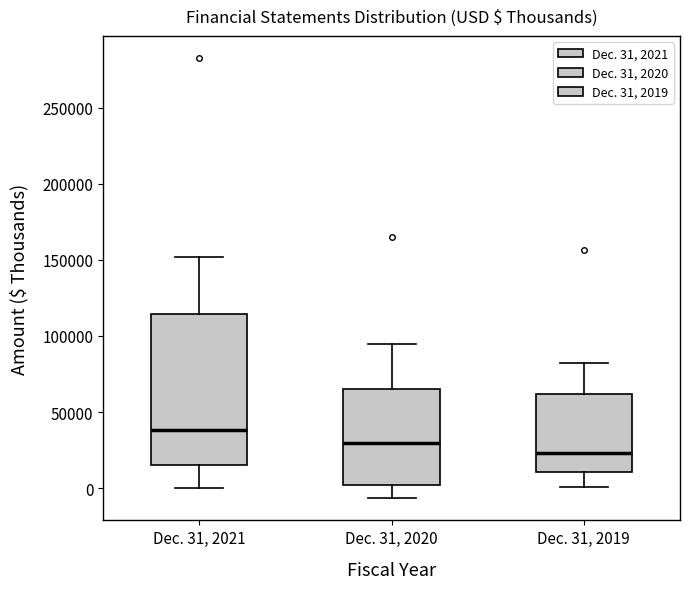

Which box has the highest median line?

Dec. 31, 2021